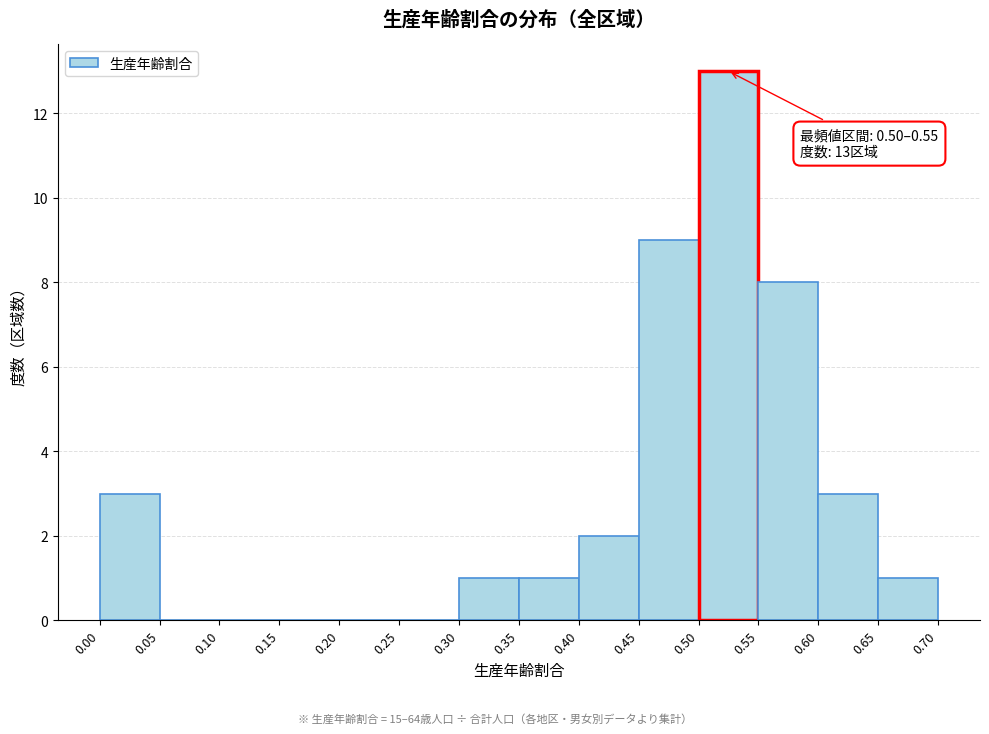

Over which range of the x-axis is the bar tallest?

0.50 to 0.55